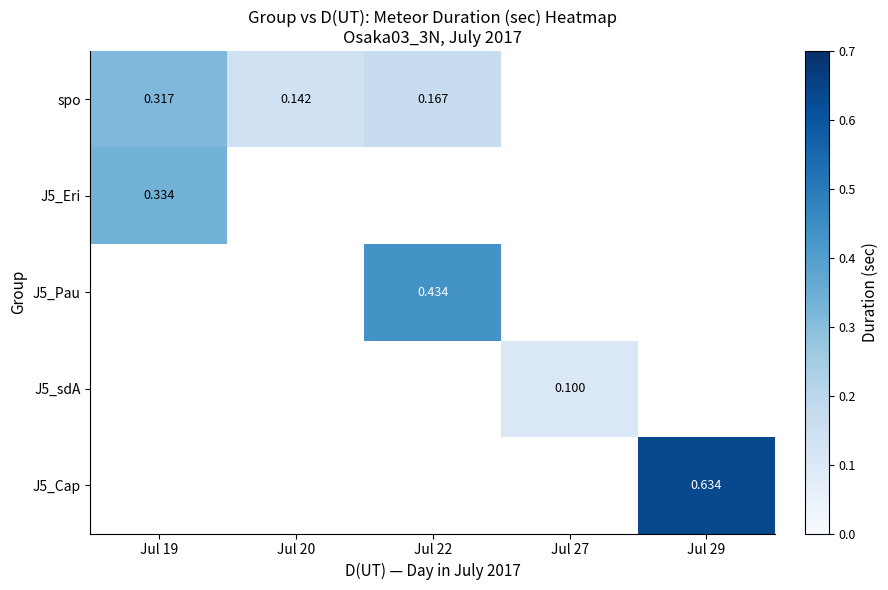

Where is spo nearest to the value 0?

Jul 20